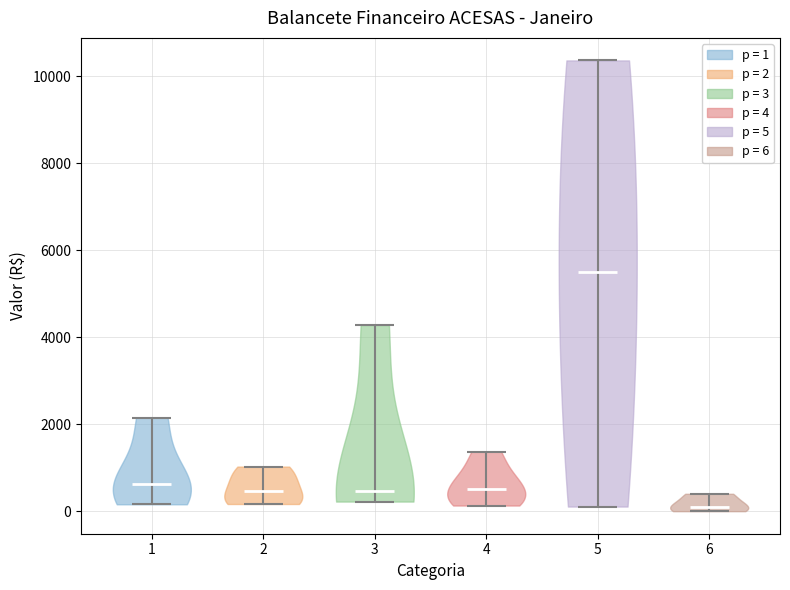

Reading left to right, read every violin against the y-axis: where its median line is, and the lowest and highest points it reaches. The values are not printed on the chart, so give them approximately, as read against the axis.

1: median line 600, lowest point 200, highest point 2200
2: median line 400, lowest point 200, highest point 1000
3: median line 400, lowest point 200, highest point 4200
4: median line 600, lowest point 200, highest point 1400
5: median line 5600, lowest point 200, highest point 10400
6: median line 200, lowest point 0, highest point 400